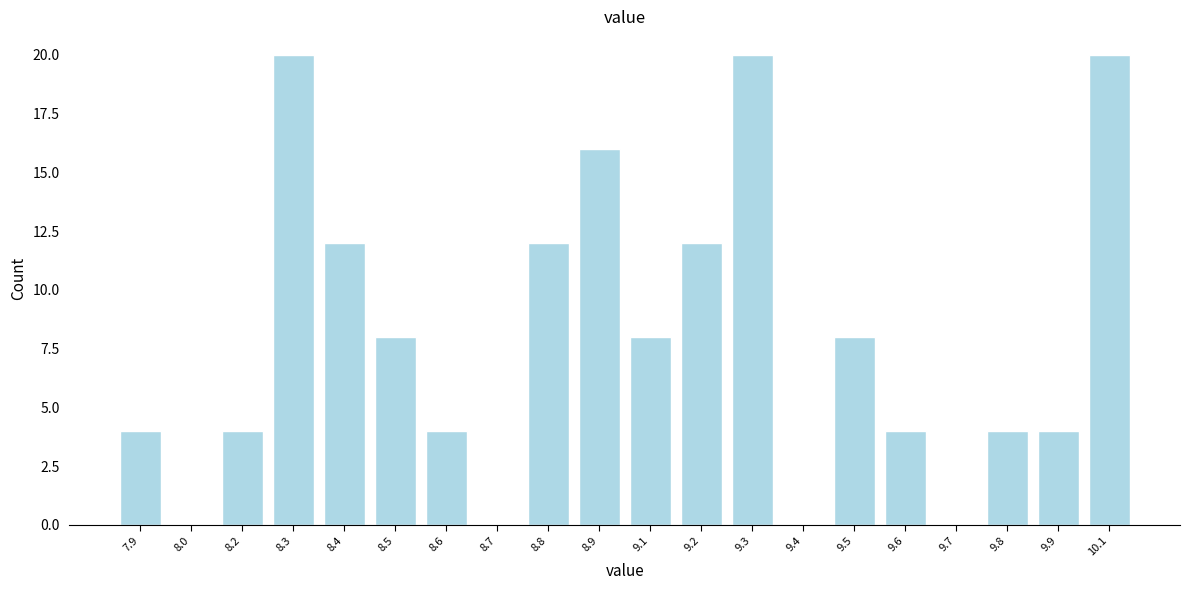

Reading left to right, transcribe all the data shown in this chart.

7.9=4	8.0=0	8.2=4	8.3=20	8.4=12	8.5=8	8.6=4	8.7=0	8.8=12	8.9=16	9.1=8	9.2=12	9.3=20	9.4=0	9.5=8	9.6=4	9.7=0	9.8=4	9.9=4	10.1=20